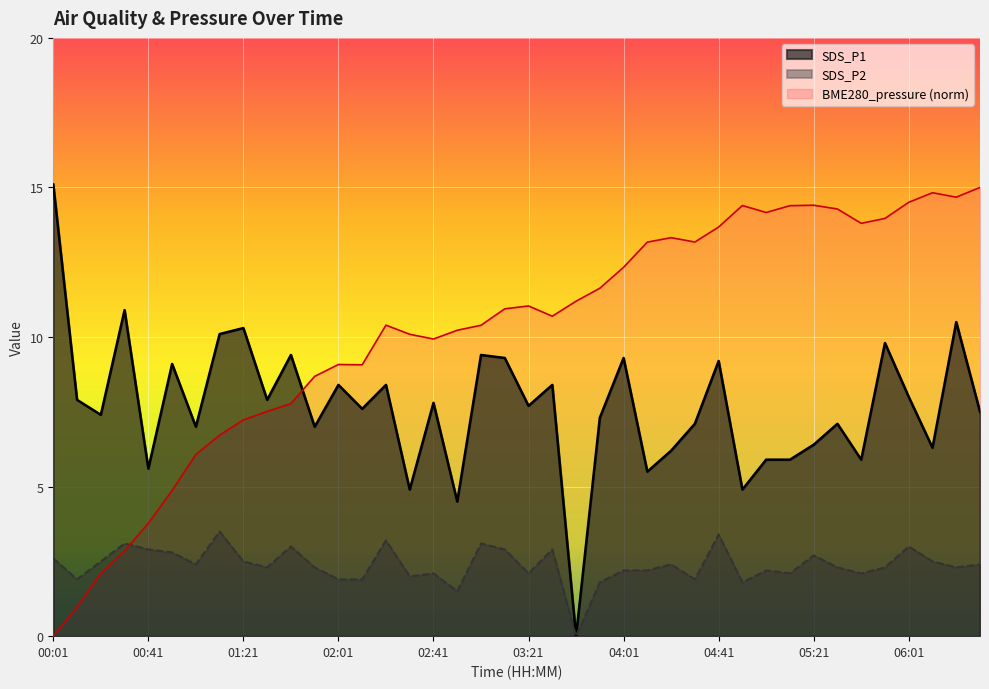

Reading right to left, list all the values displayed in this chart.

BME280_pressure: 06:31=15.0	06:21=14.7	06:11=14.8	06:01=14.5	05:51=14.0	05:41=13.8	05:31=14.3	05:21=14.4	05:11=14.4	05:01=14.2	04:51=14.4	04:41=13.7	04:31=13.2	04:21=13.3	04:11=13.2	04:01=12.3	03:51=11.6	03:41=11.2	03:31=10.7	03:21=11.0	03:11=10.9	03:01=10.4	02:51=10.2	02:41=9.9	02:31=10.1	02:21=10.4	02:11=9.1	02:01=9.1	01:51=8.7	01:41=7.8	01:31=7.5	01:21=7.2	01:11=6.7	01:01=6.1	00:51=4.9	00:41=3.8	00:31=2.9	00:21=2.1	00:11=1.0	00:01=0.0
SDS_P1: 06:31=7.5	06:21=10.5	06:11=6.3	06:01=8.0	05:51=9.8	05:41=5.9	05:31=7.1	05:21=6.4	05:11=5.9	05:01=5.9	04:51=4.9	04:41=9.2	04:31=7.1	04:21=6.2	04:11=5.5	04:01=9.3	03:51=7.3	03:41=0.0	03:31=8.4	03:21=7.7	03:11=9.3	03:01=9.4	02:51=4.5	02:41=7.8	02:31=4.9	02:21=8.4	02:11=7.6	02:01=8.4	01:51=7.0	01:41=9.4	01:31=7.9	01:21=10.3	01:11=10.1	01:01=7.0	00:51=9.1	00:41=5.6	00:31=10.9	00:21=7.4	00:11=7.9	00:01=15.1
SDS_P2: 06:31=2.4	06:21=2.3	06:11=2.5	06:01=3.0	05:51=2.3	05:41=2.1	05:31=2.3	05:21=2.7	05:11=2.1	05:01=2.2	04:51=1.8	04:41=3.4	04:31=1.9	04:21=2.4	04:11=2.2	04:01=2.2	03:51=1.8	03:41=0.0	03:31=2.9	03:21=2.1	03:11=2.9	03:01=3.1	02:51=1.5	02:41=2.1	02:31=2.0	02:21=3.2	02:11=1.9	02:01=1.9	01:51=2.3	01:41=3.0	01:31=2.3	01:21=2.5	01:11=3.5	01:01=2.4	00:51=2.8	00:41=2.9	00:31=3.1	00:21=2.5	00:11=1.9	00:01=2.6